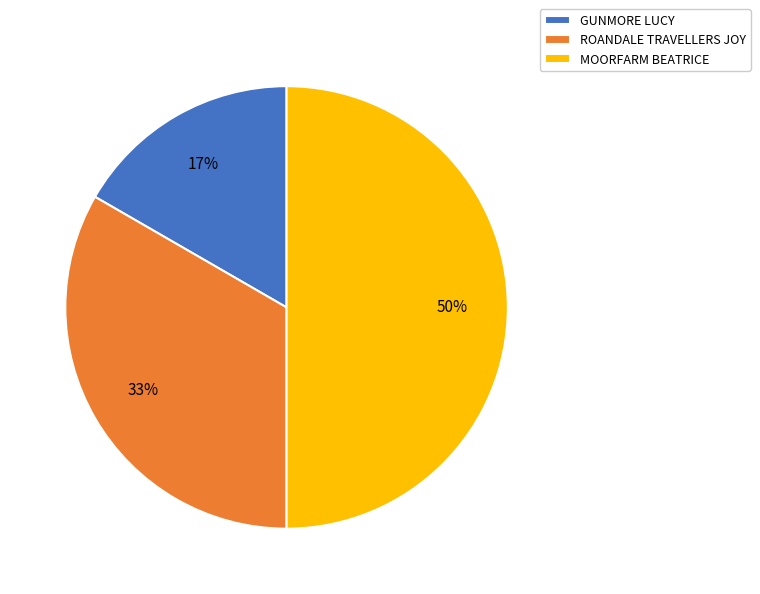

Which category has the biggest portion of the pie?

MOORFARM BEATRICE